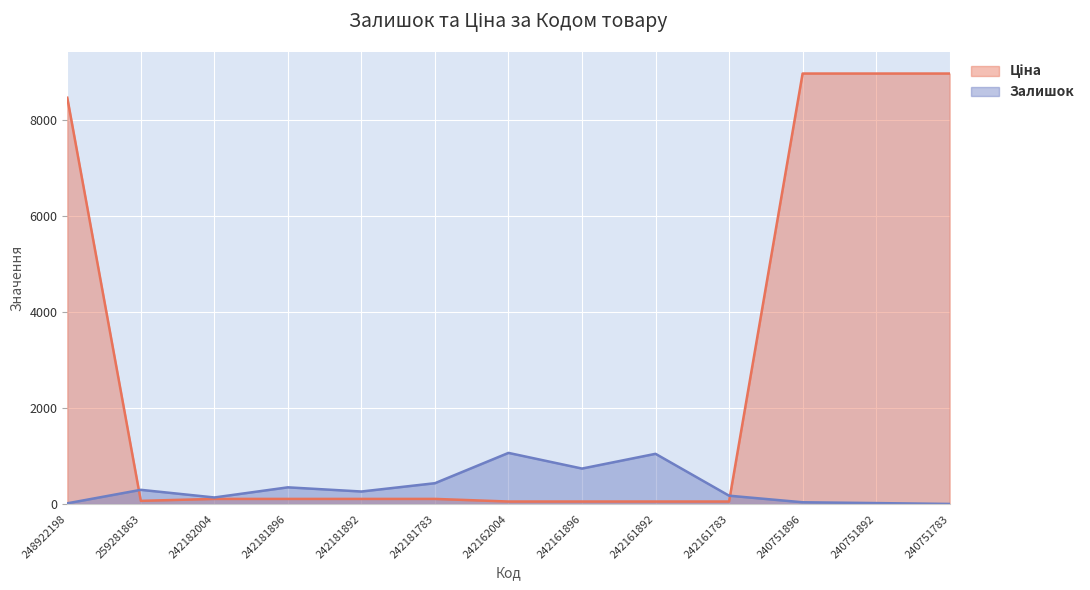

Which series has the widest spread of values?

Ціна